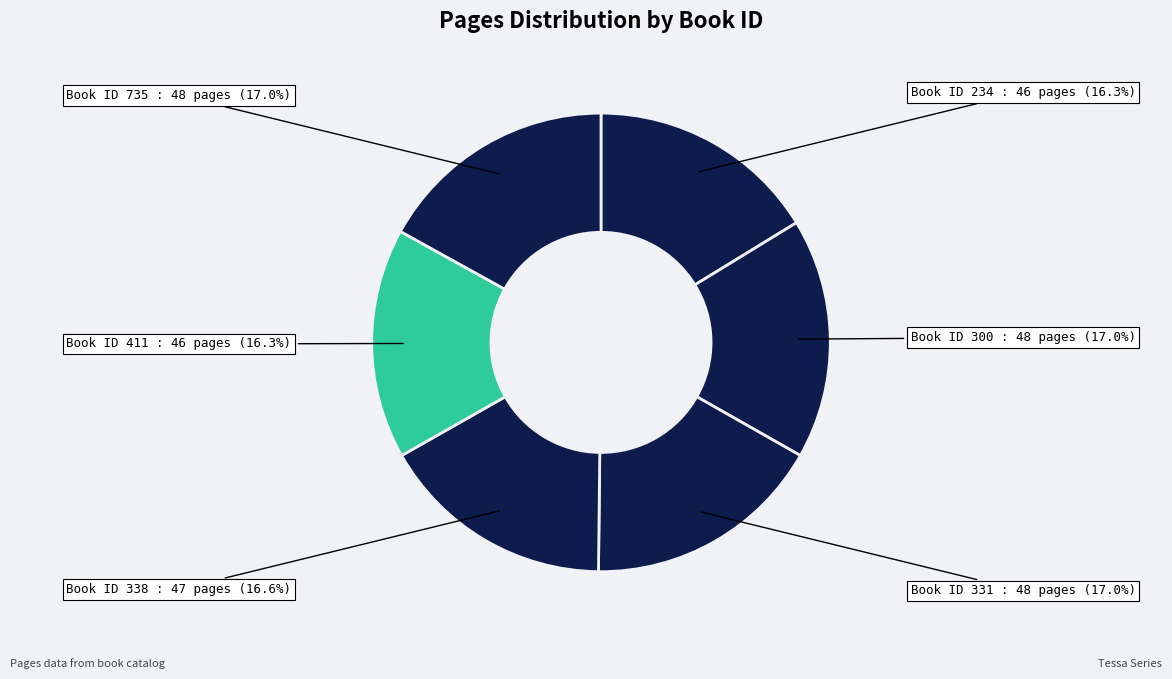

How many segments does this pie chart have?

6